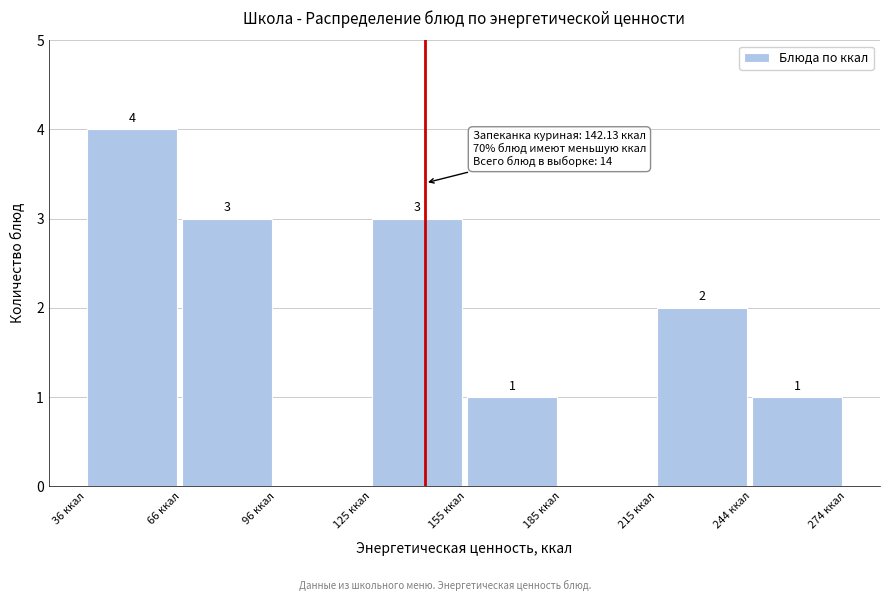

Which range on the x-axis has the tallest bar?

35 to 65